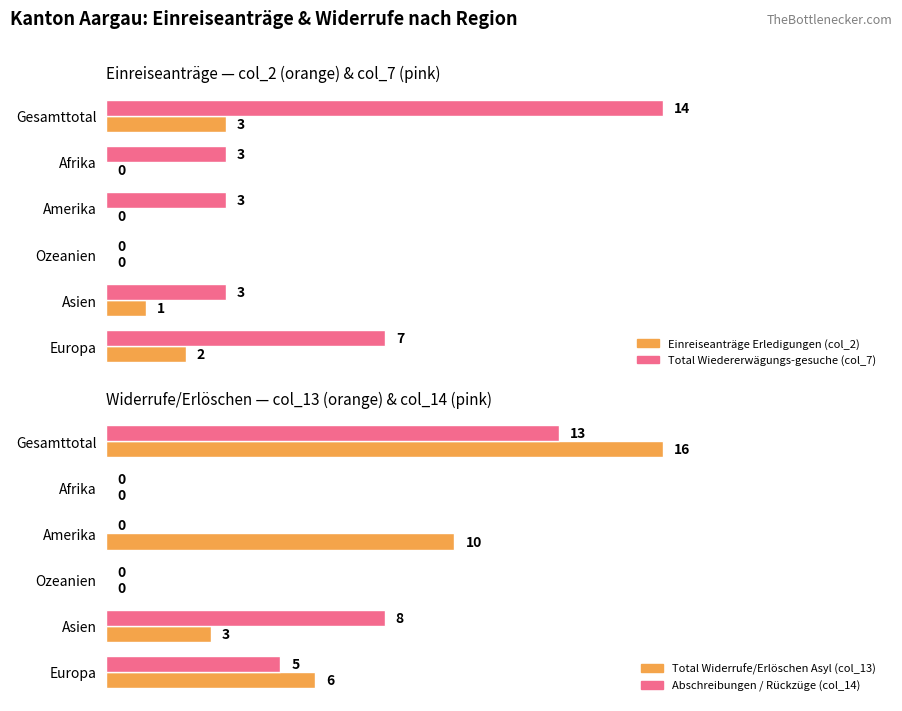

What is the approximate value of Einreiseanträge Erledigungen (col_2) at Gesamttotal?

3